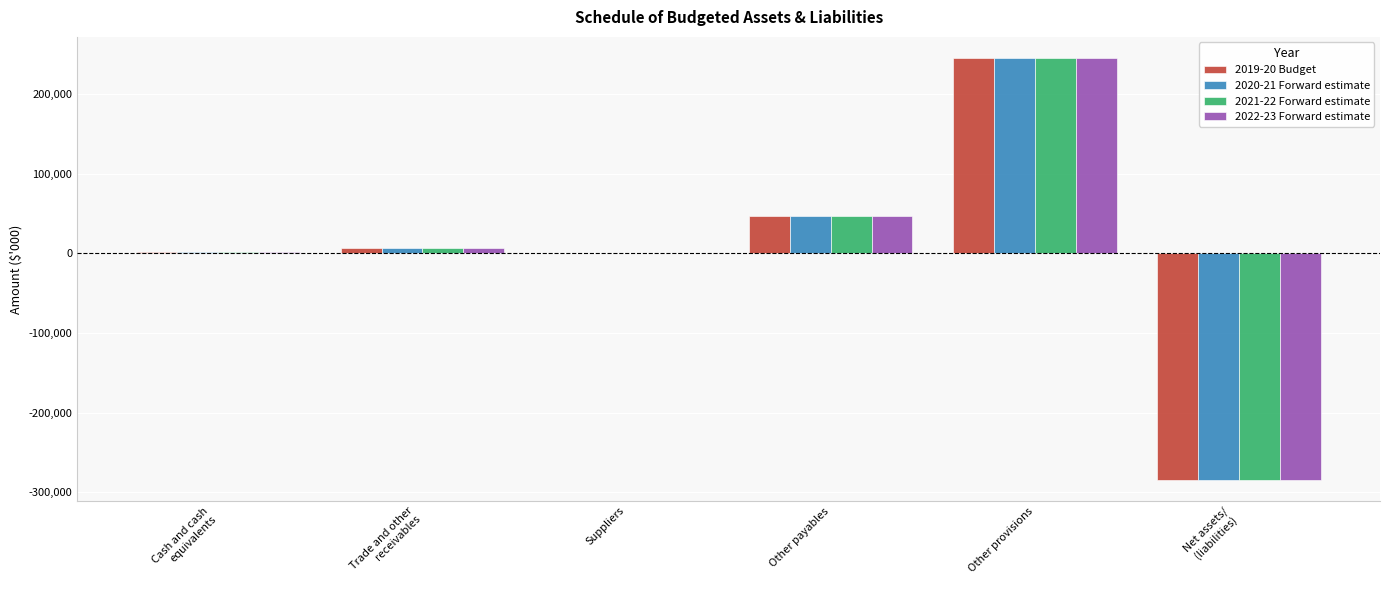

The 2021-22 Forward estimate series shows 377116 at Other provisions. True or false?

False